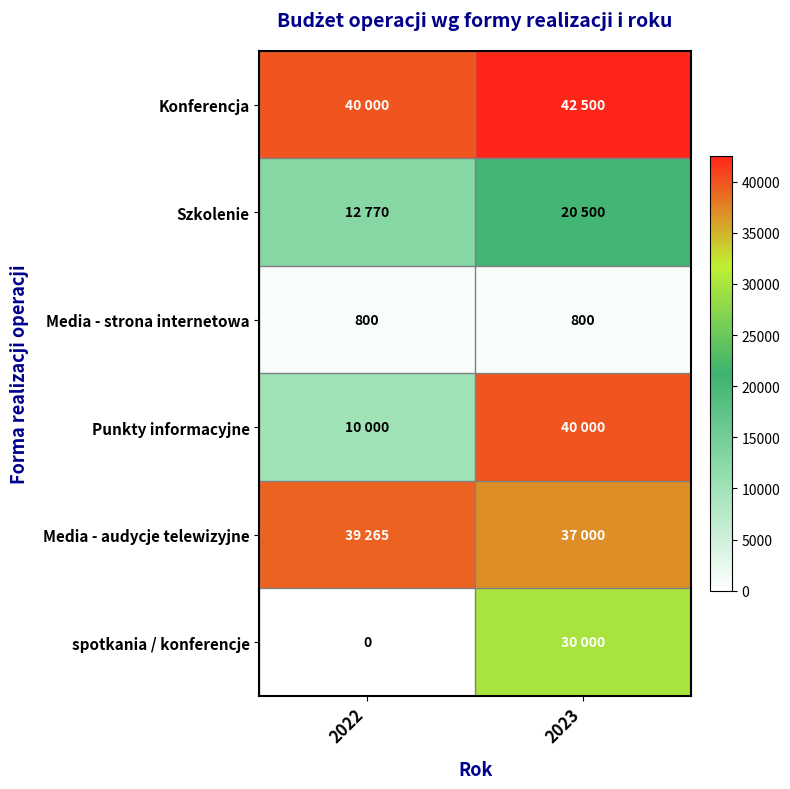

What is the highest value of the Media - strona internetowa series?

800